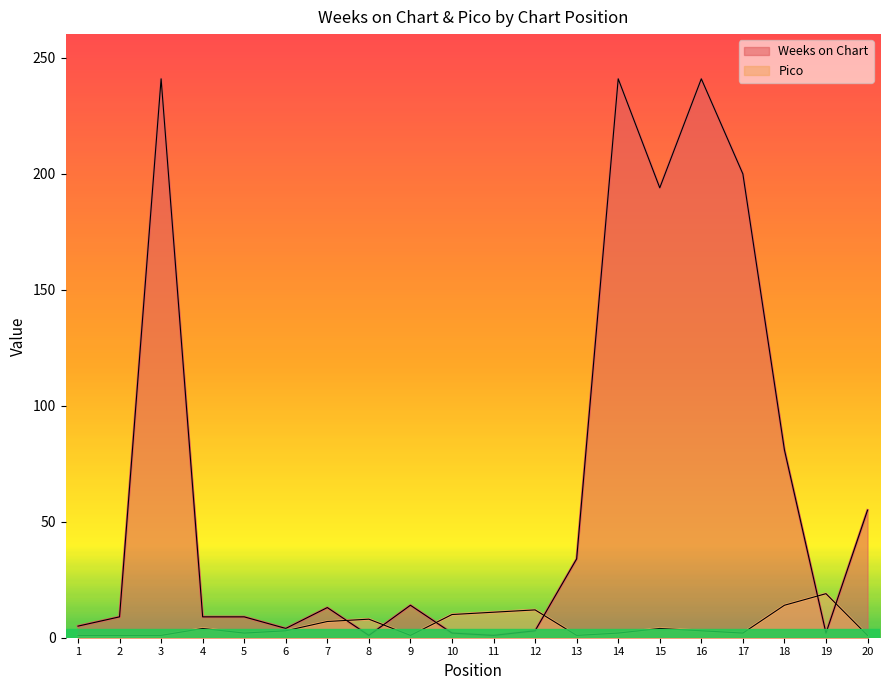

Is it true that Weeks on Chart equals 2 at 8?

False